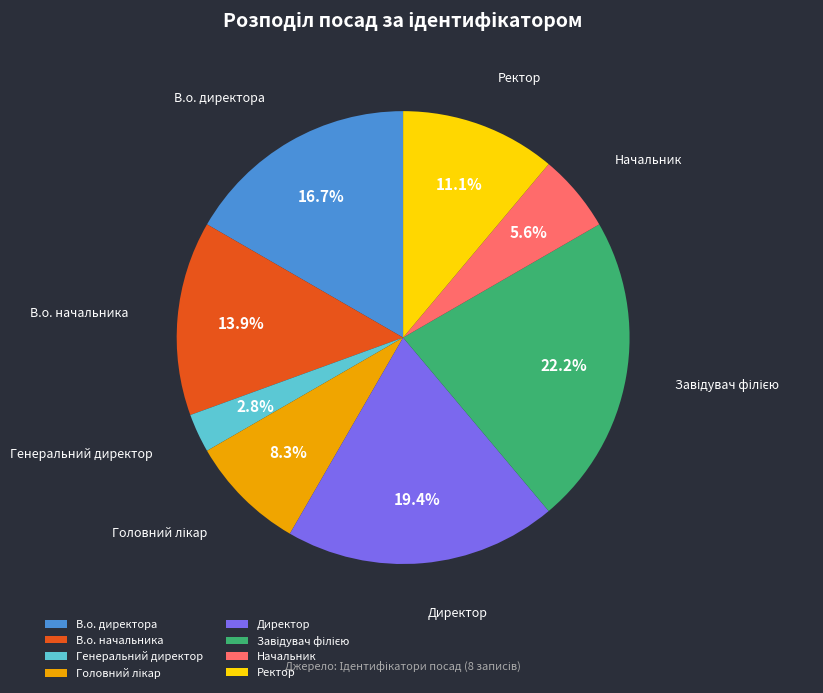

True or false: Начальник accounts for 6% of the total.

True